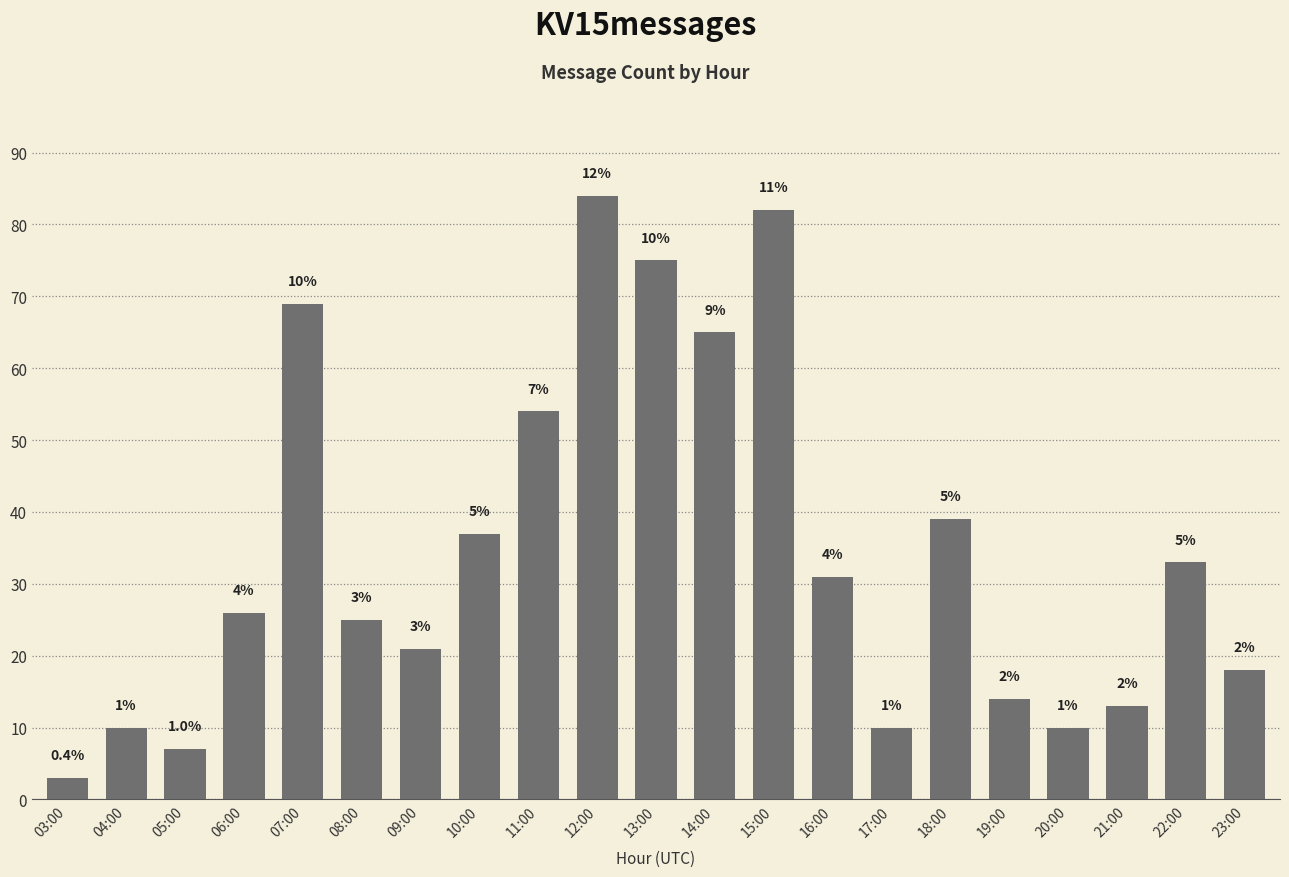

What is the label of the 5th bar from the left?

07:00